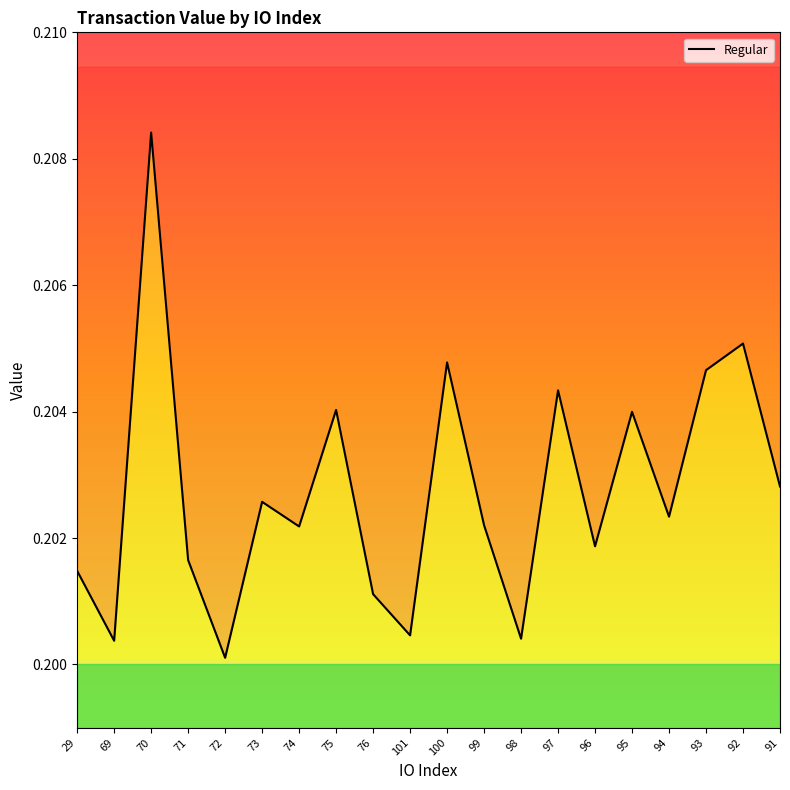

How many points are lower than both their immediate neighbors (excluding endpoints)?

7